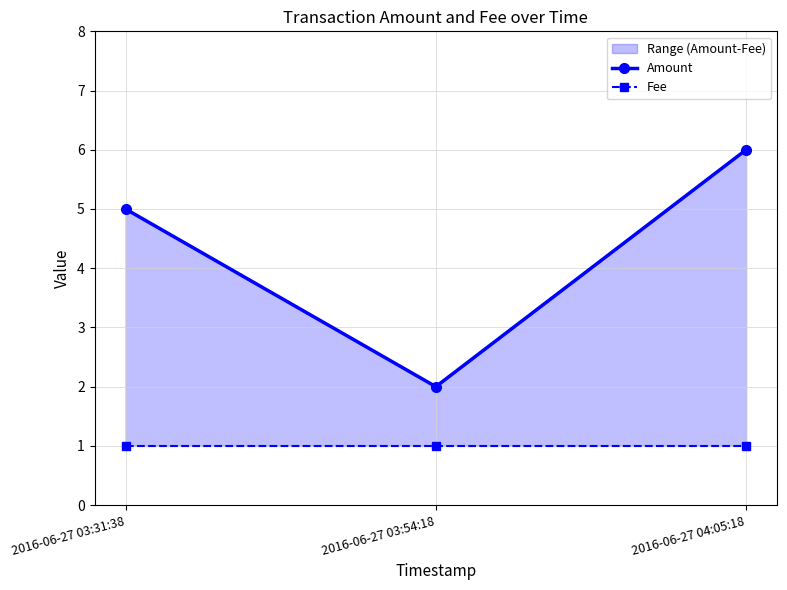

Which label corresponds to the largest value in the chart?

2016-06-27 04:05:18